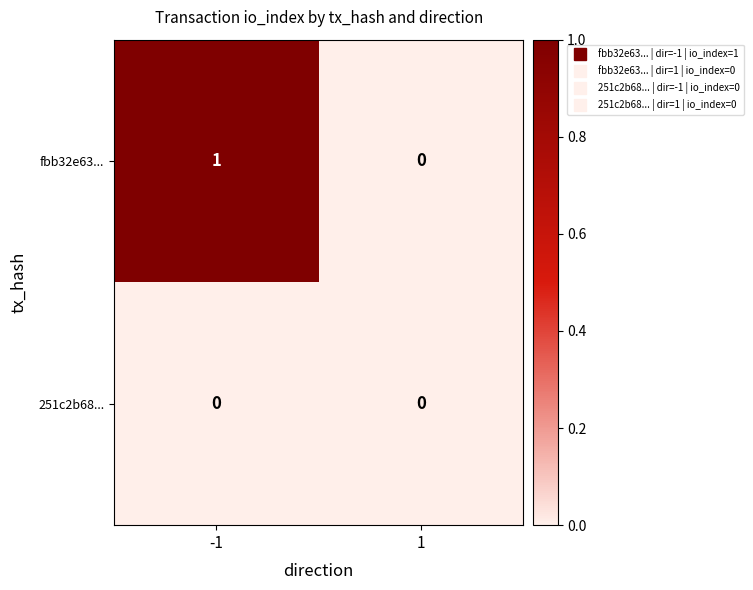

Is it true that fbb32e63... equals 1 at -1?

True